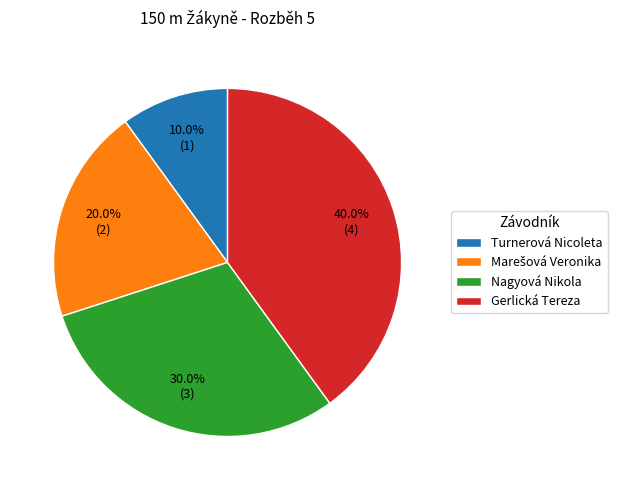

True or false: Gerlická Tereza accounts for 40% of the total.

True